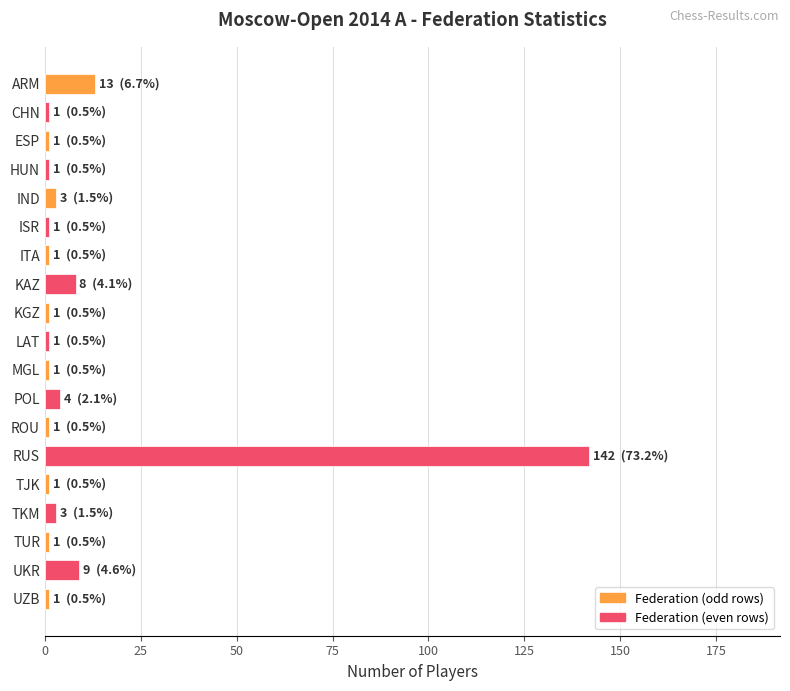

What is the difference between the maximum and minimum values?

141